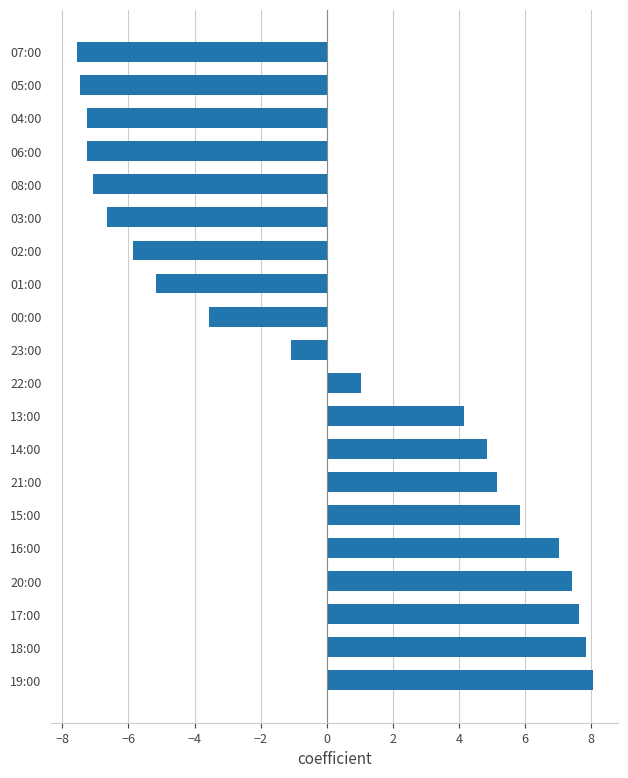

The chart shows a value of -4.5 at 07:00. True or false?

False